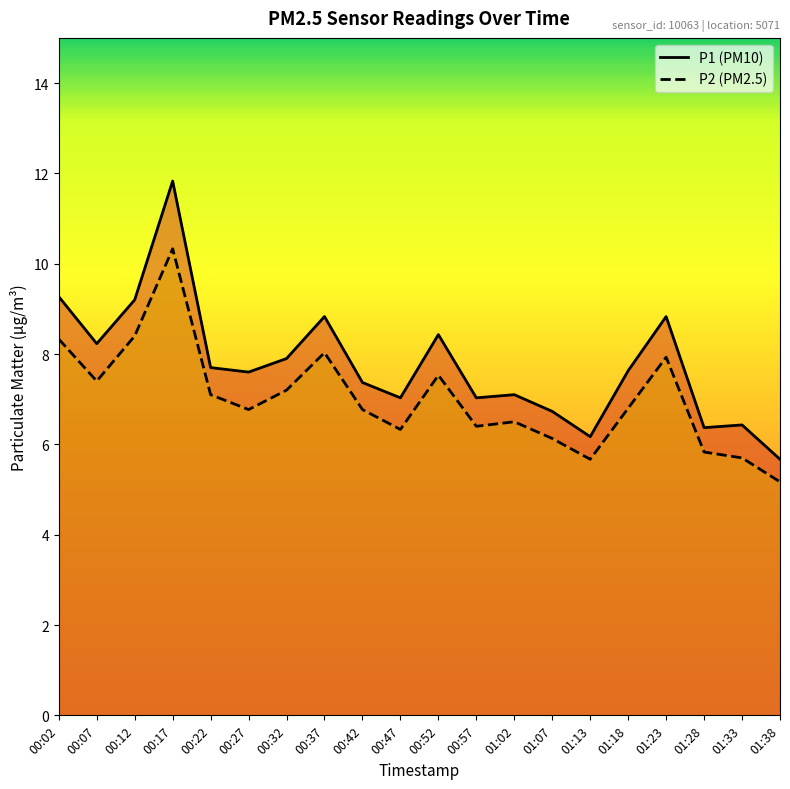

What is the sum of the P2 values at 01:23 and 00:27?

14.7